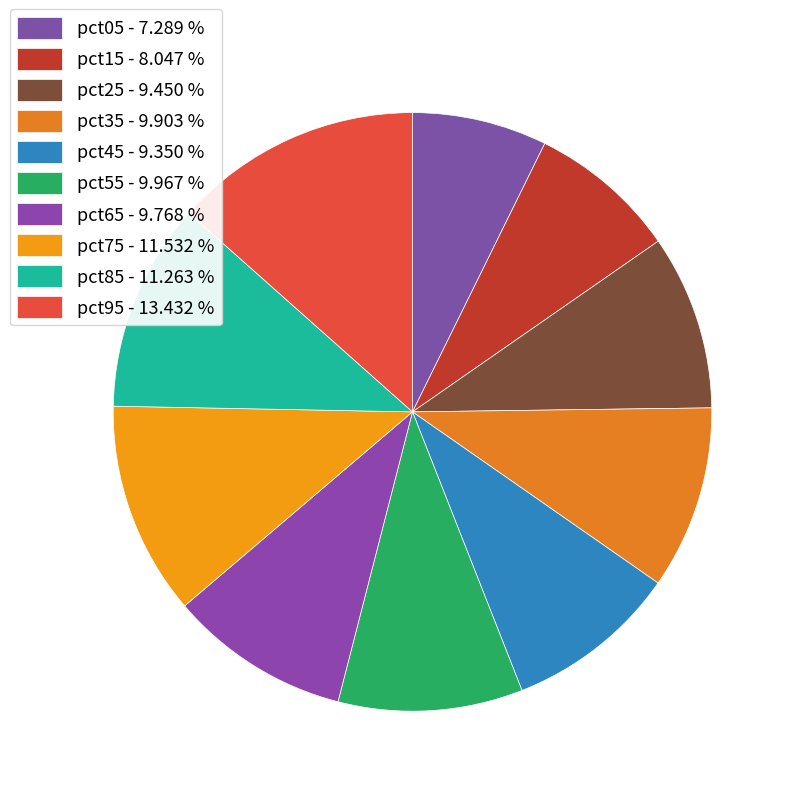

Is pct25 the majority of the pie?

No